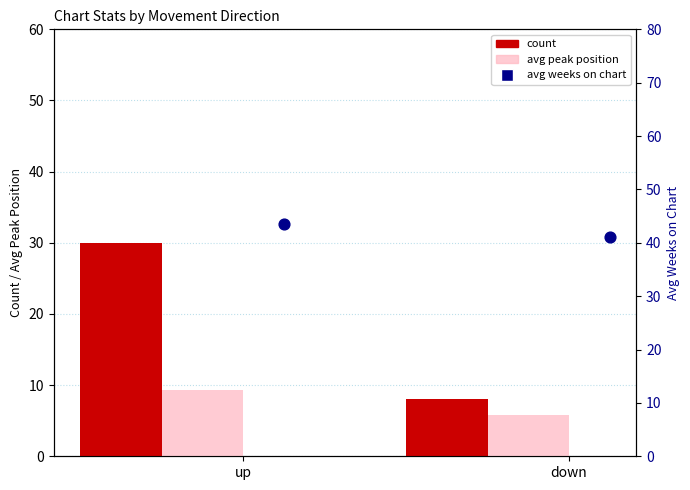

Which series has the largest total across all categories?

avg weeks on chart